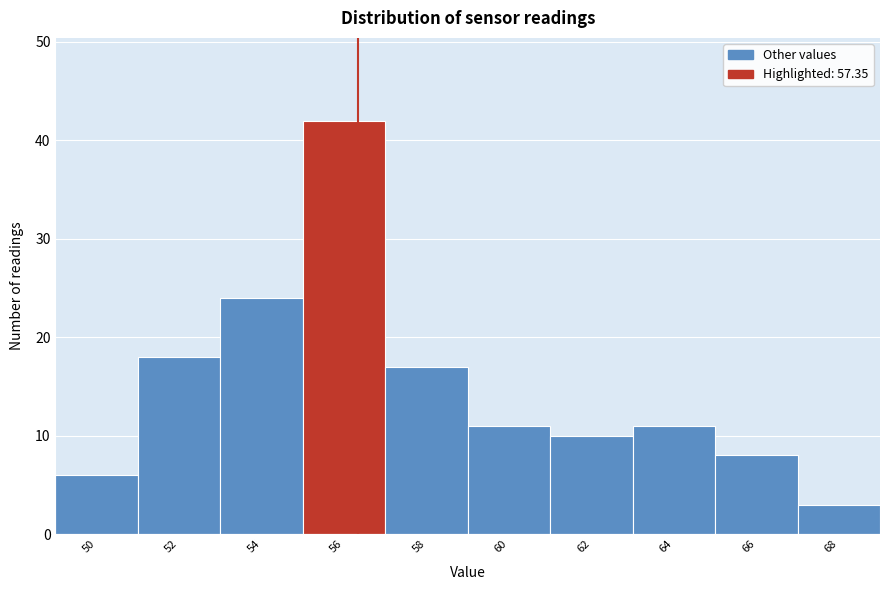

Reading left to right, extract all data points from this chart.

50=6	52=18	54=24	56=42	58=17	60=11	62=10	64=11	66=8	68=3